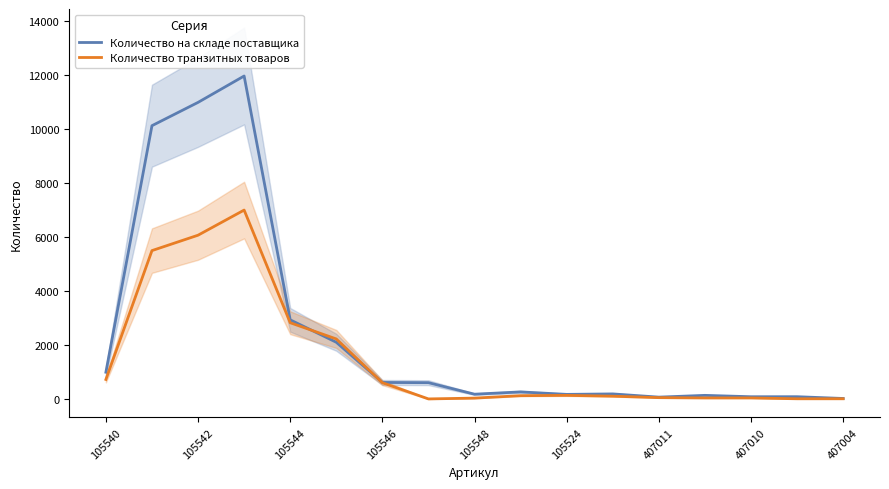

True or false: Количество на складе поставщика has a value of 10976.0 at 105542.

True